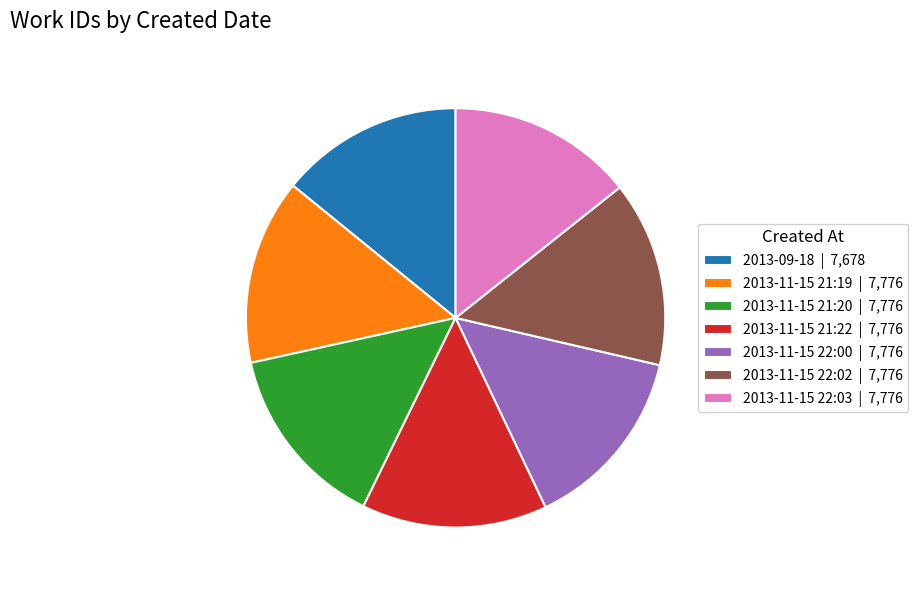

What is the ratio of the value at 2013-11-15 22:02 | 7,776 to the value at 2013-11-15 21:22 | 7,776?

1.0